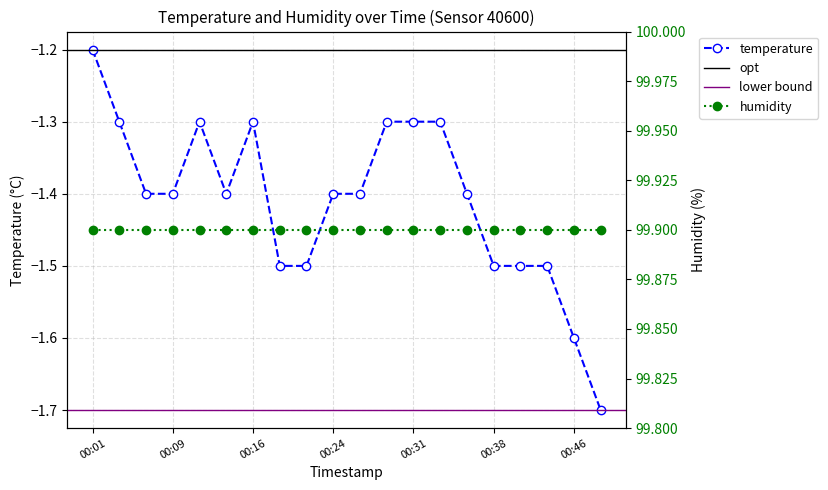

True or false: there are more than 2 points higher than both neighbors.

False